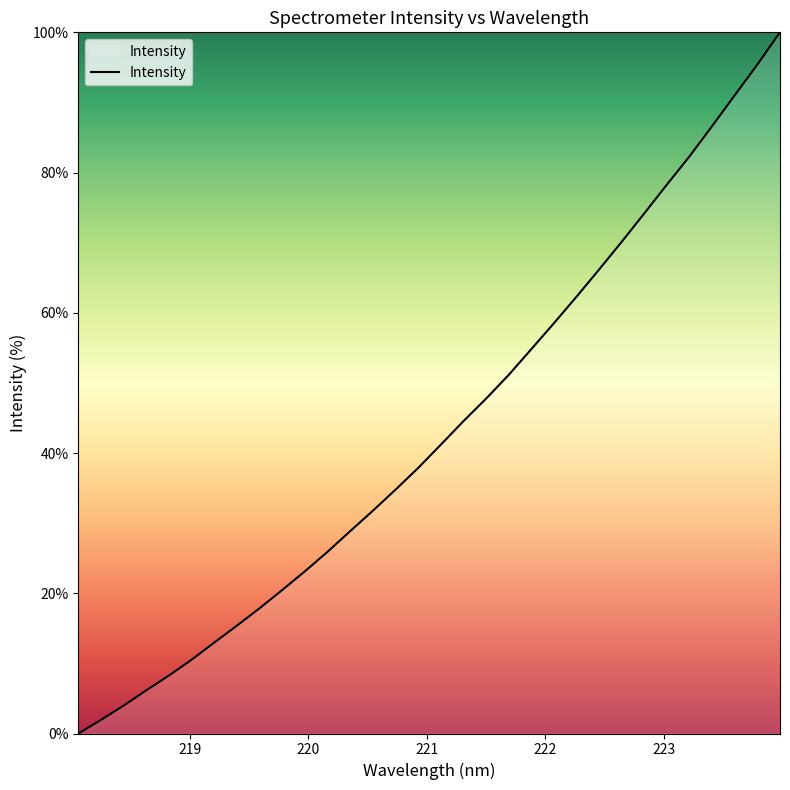

What is the greatest value displayed?

100.0